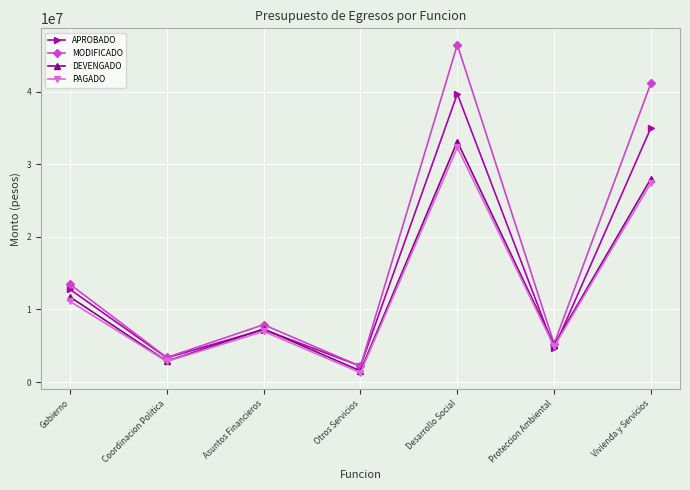

Reading left to right, what are all the values shown in this chart?

APROBADO: 12763922.0	3337968.0	7230570.0	2195384.0	39686430.0	4662045.0	35024385.0
MODIFICADO: 13460993.8	3387157.1	7902329.1	2171507.6	46451628.4	5274716.8	41176911.6
DEVENGADO: 11723256.6	2881550.9	7305073.9	1536631.9	33118687.9	5115603.9	28003084.0
PAGADO: 11108948.2	2836368.5	6975970.8	1296608.9	32320004.0	4901525.5	27418478.6